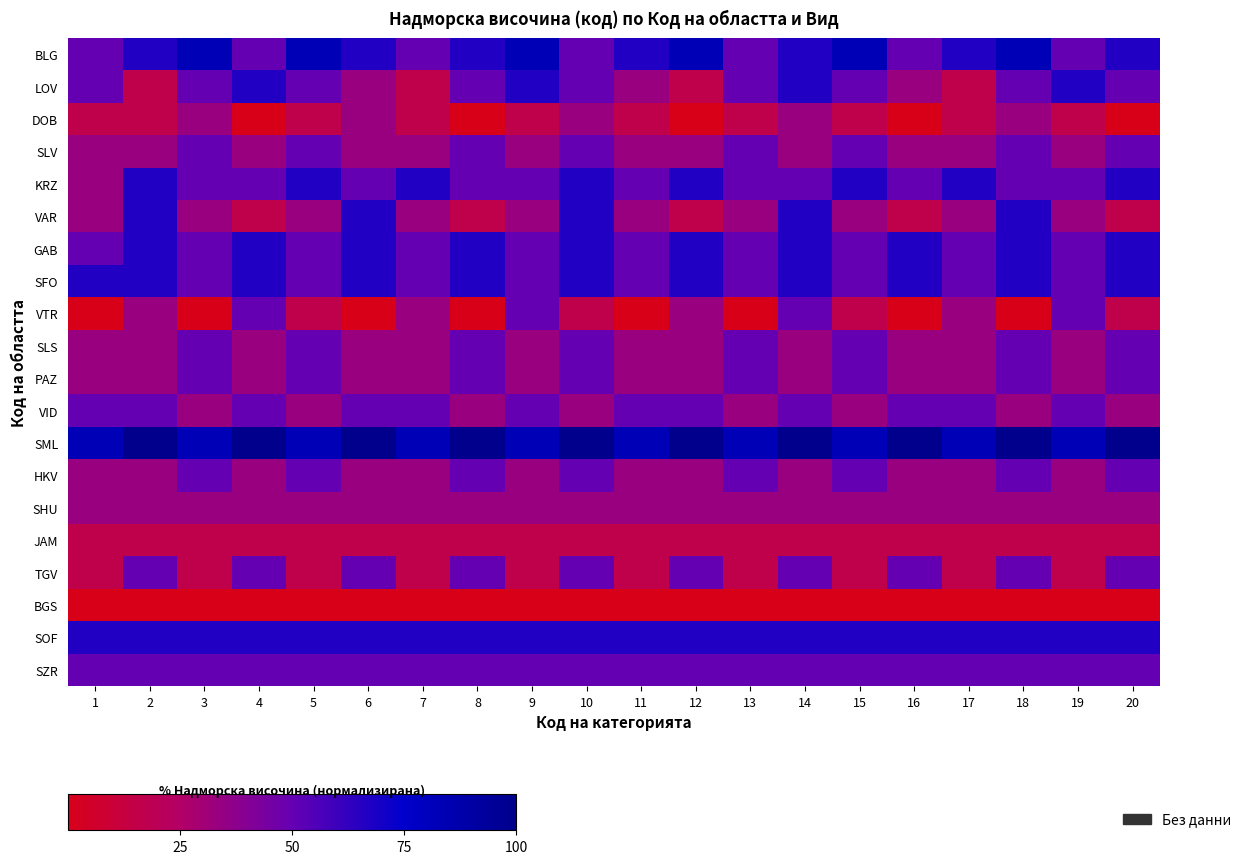

At which category does the chart reach its minimum across all series?

4